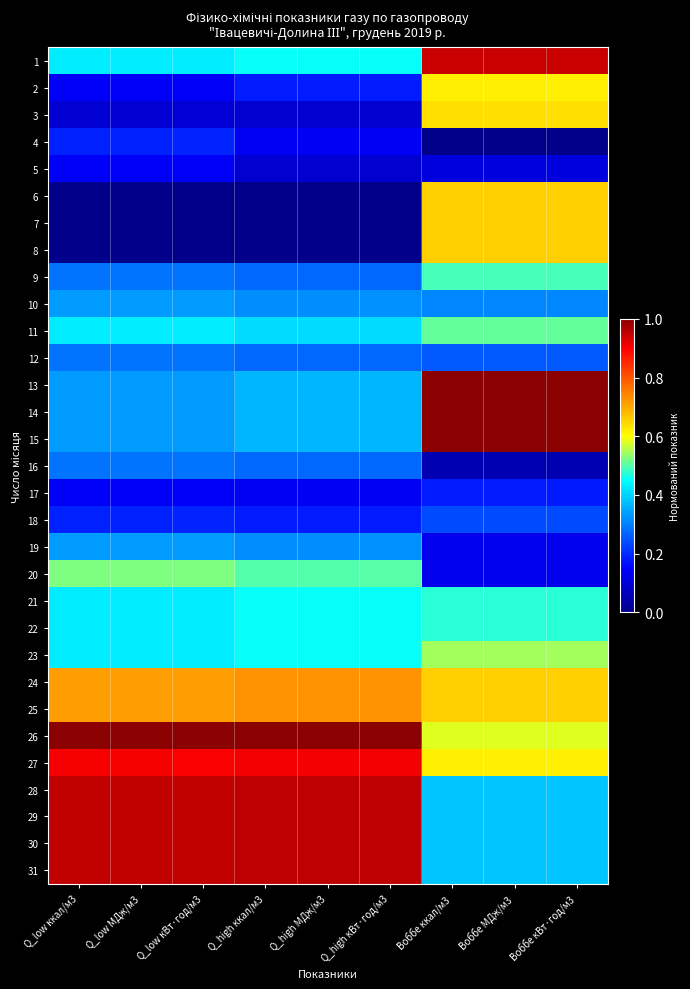

Which has a higher value, Воббе ккал/м3 or Воббе МДж/м3?

Воббе ккал/м3